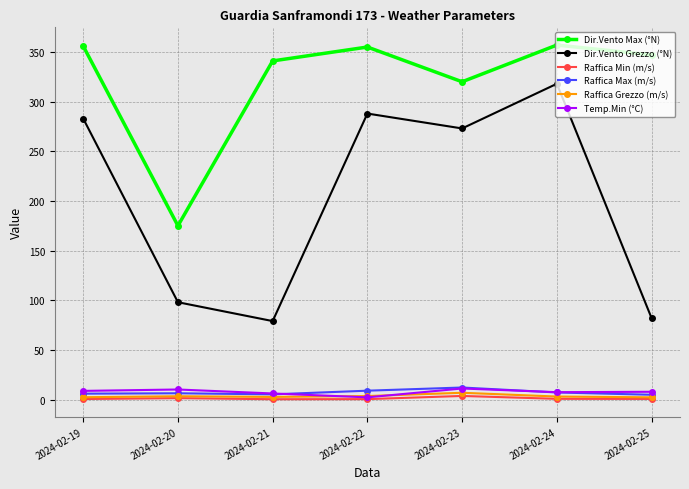

Which series changed the most between 2024-02-20 and 2024-02-22?

Dir.Vento Grezzo (°N)